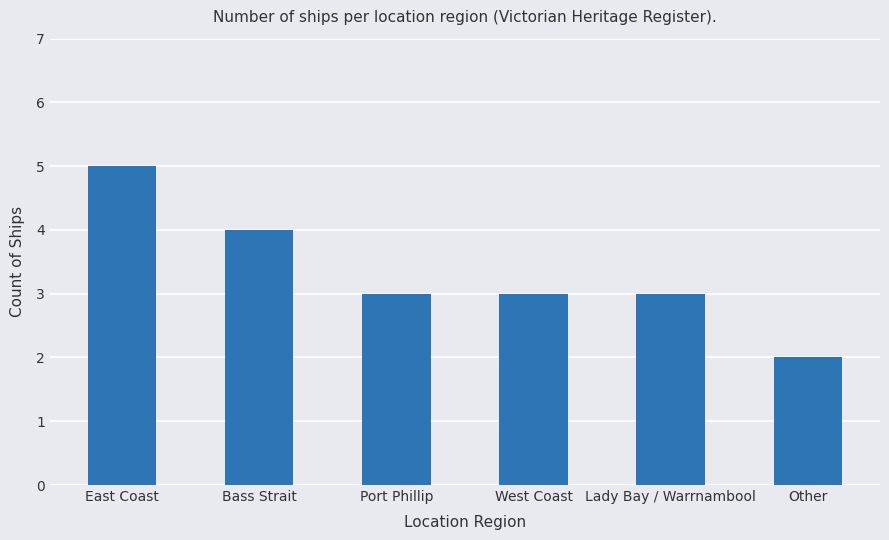

What is the label of the 4th bar from the left?

West Coast